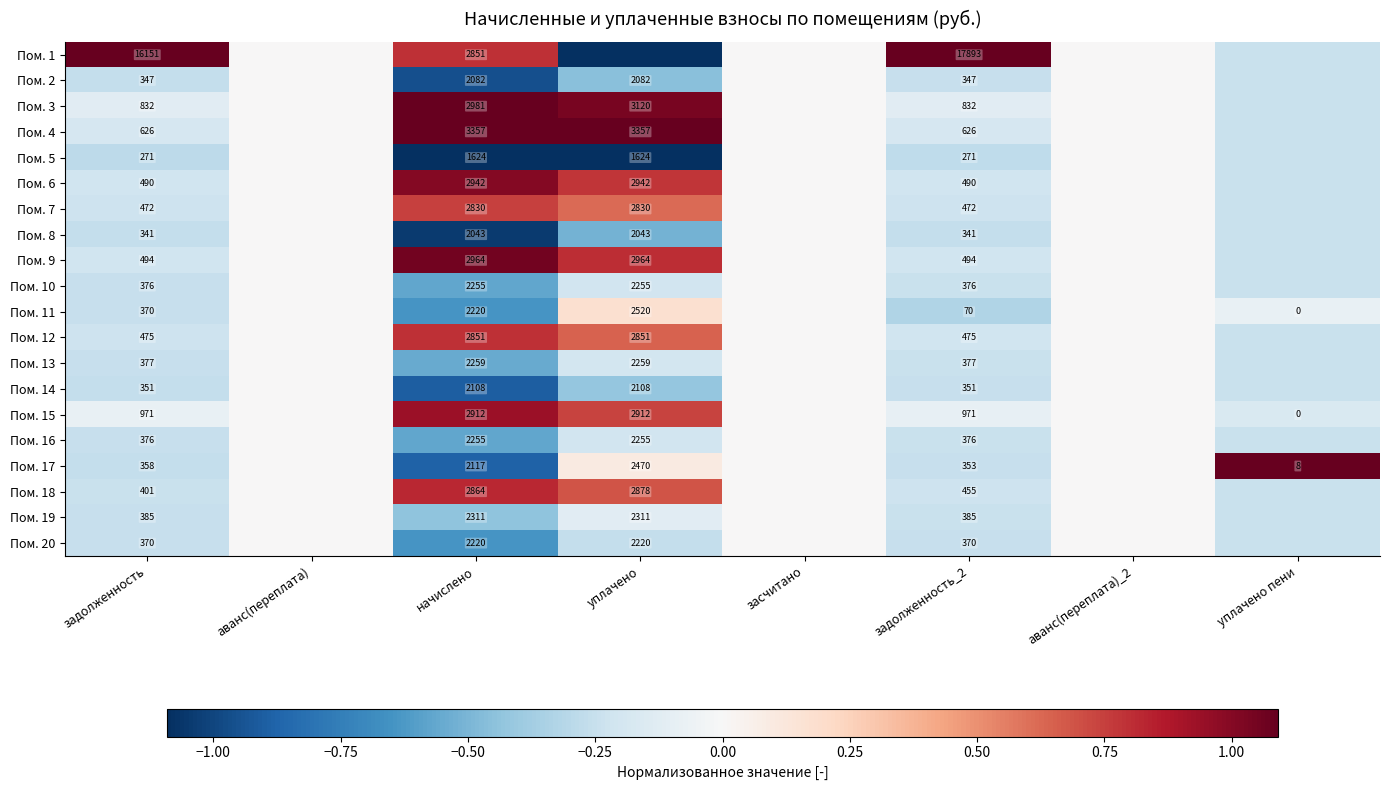

Is the value of Пом. 6 at задолженность greater than the value of Пом. 11 at задолженность_2?

Yes